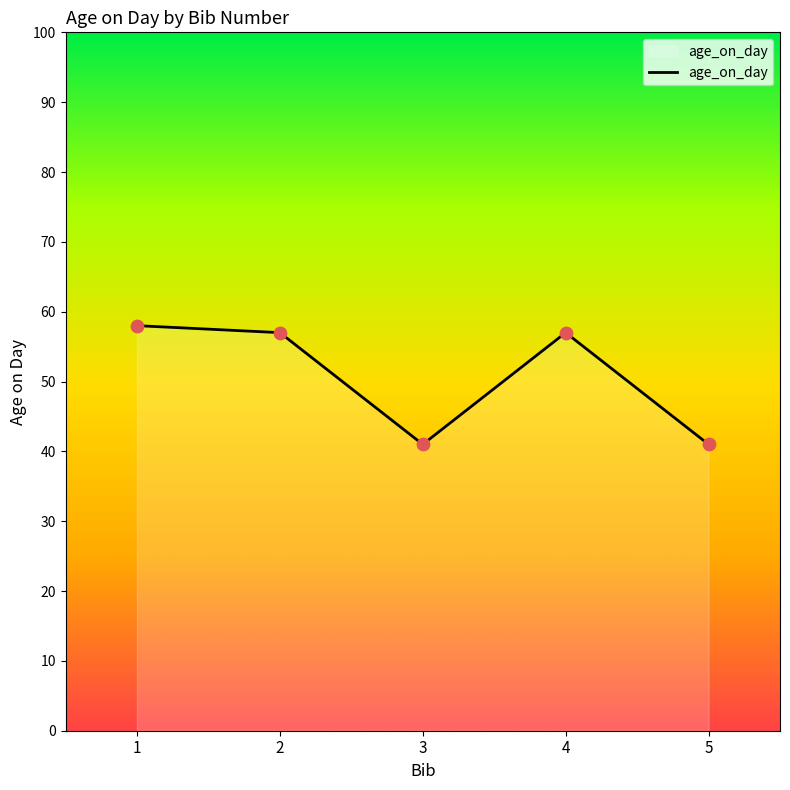

What is the change in value from 1 to 2?

-1